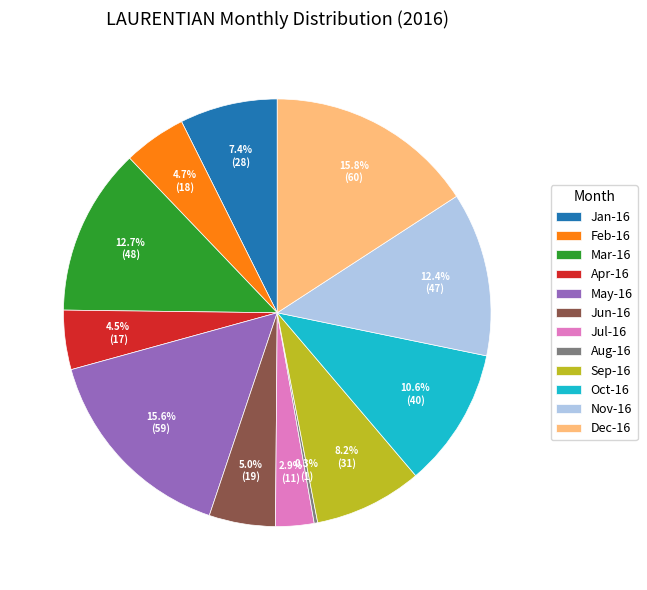

Is Apr-16 the majority of the pie?

No